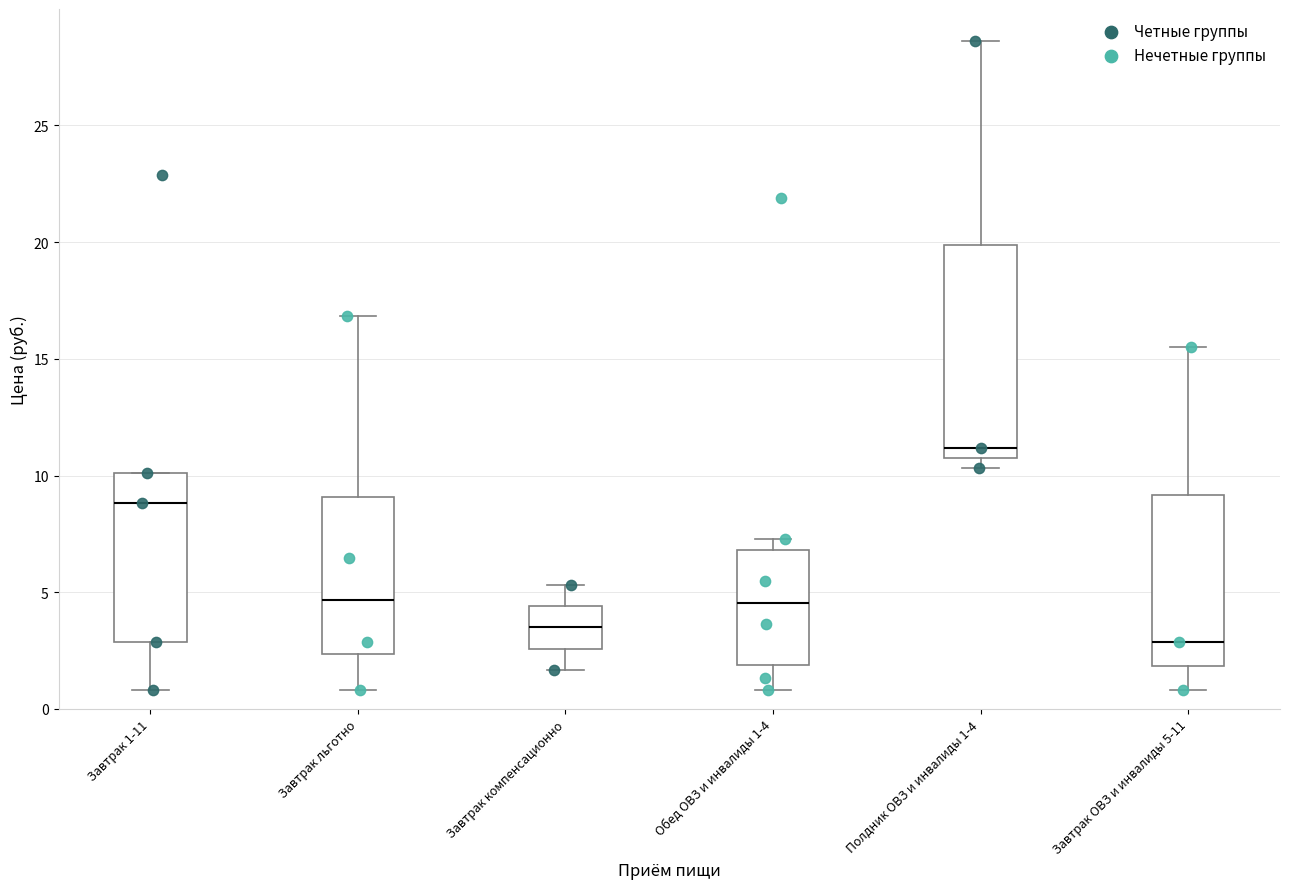

Reading left to right, transcribe this box plot: for each box, give where its median line is, the range the box spans, and where its two whiskers end, as read against the y-axis. The values are not printed on the chart, so give them approximately, as read against the axis.

Завтрак 1-11: median 9.0, box 3.0 to 10.0, whiskers 1.0 to 10.0
Завтрак льготно: median 4.5, box 2.5 to 9.0, whiskers 1.0 to 17.0
Завтрак компенсационно: median 3.5, box 2.5 to 4.5, whiskers 1.5 to 5.5
Обед ОВЗ и инвалиды 1-4: median 4.5, box 2.0 to 7.0, whiskers 1.0 to 7.5
Полдник ОВЗ и инвалиды 1-4: median 11.0 (just above the box's lower edge), box 11.0 to 20.0, whiskers 10.5 to 28.5
Завтрак ОВЗ и инвалиды 5-11: median 3.0, box 2.0 to 9.0, whiskers 1.0 to 15.5